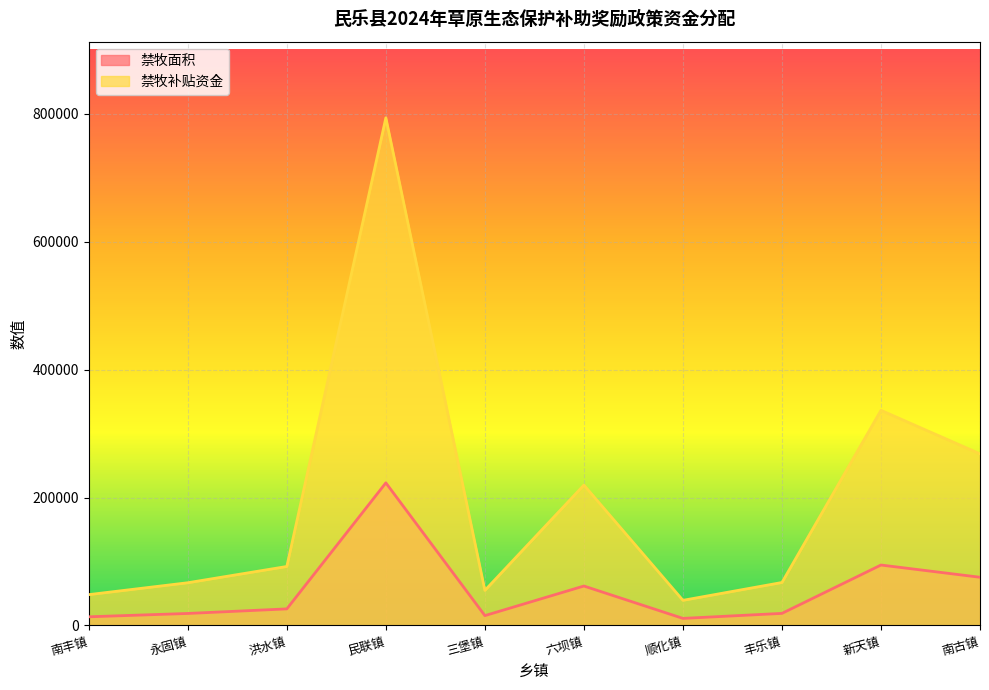

At which category does 禁牧面积 reach its first local valley?

三堡镇